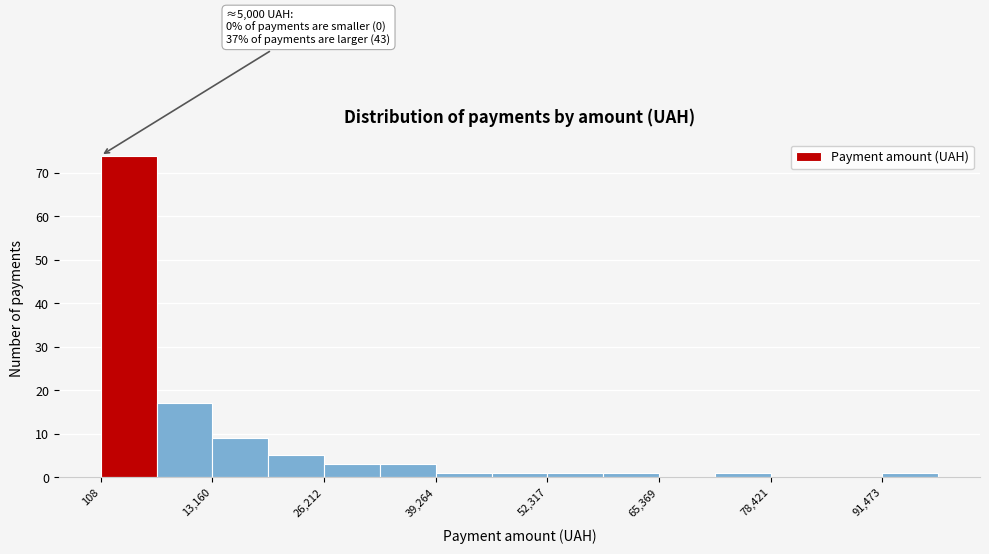

Read against the x-axis, roughly where is the centre of the tallest bar?

4000